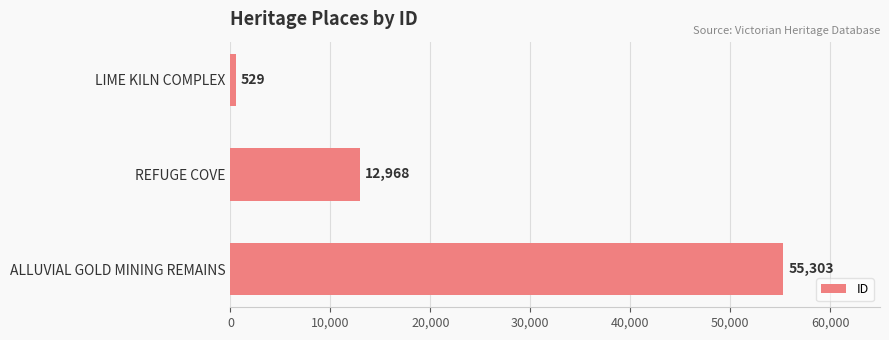

Reading top to bottom, what are all the values shown in this chart?

LIME KILN COMPLEX=529	REFUGE COVE=12968	ALLUVIAL GOLD MINING REMAINS=55303